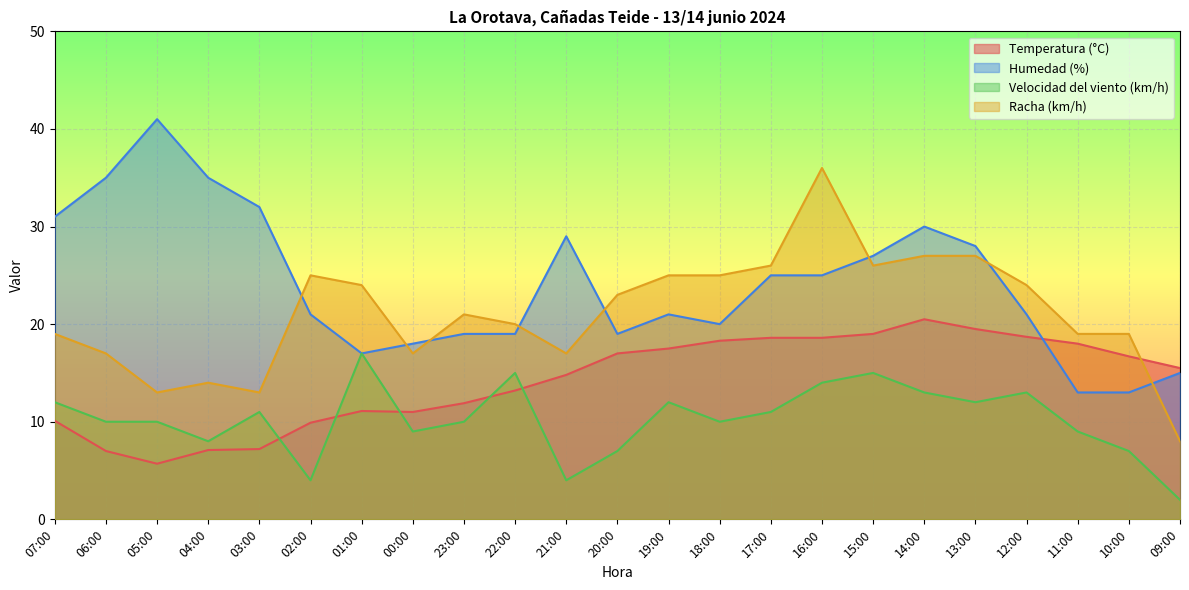

Between 12:00 and 13:00, which is larger?

13:00